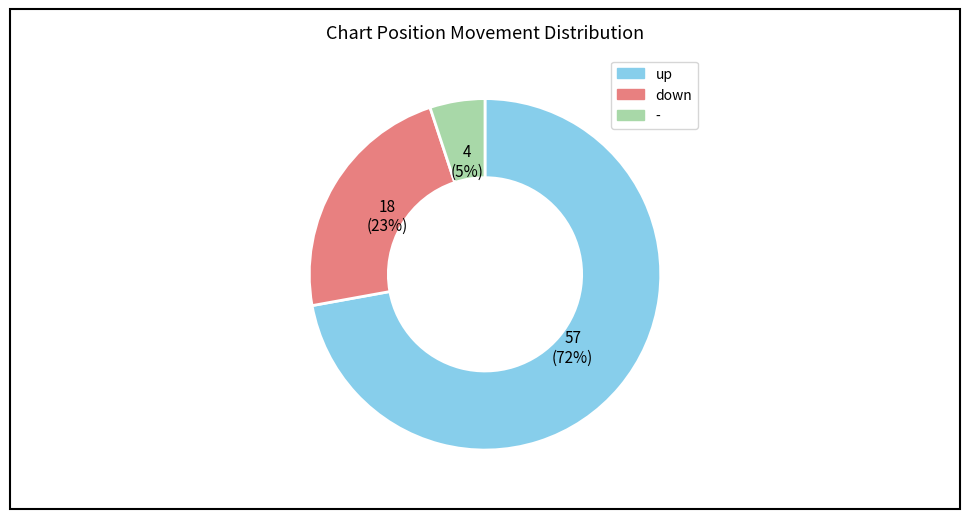

Is there any slice that represents more than half of the pie?

Yes